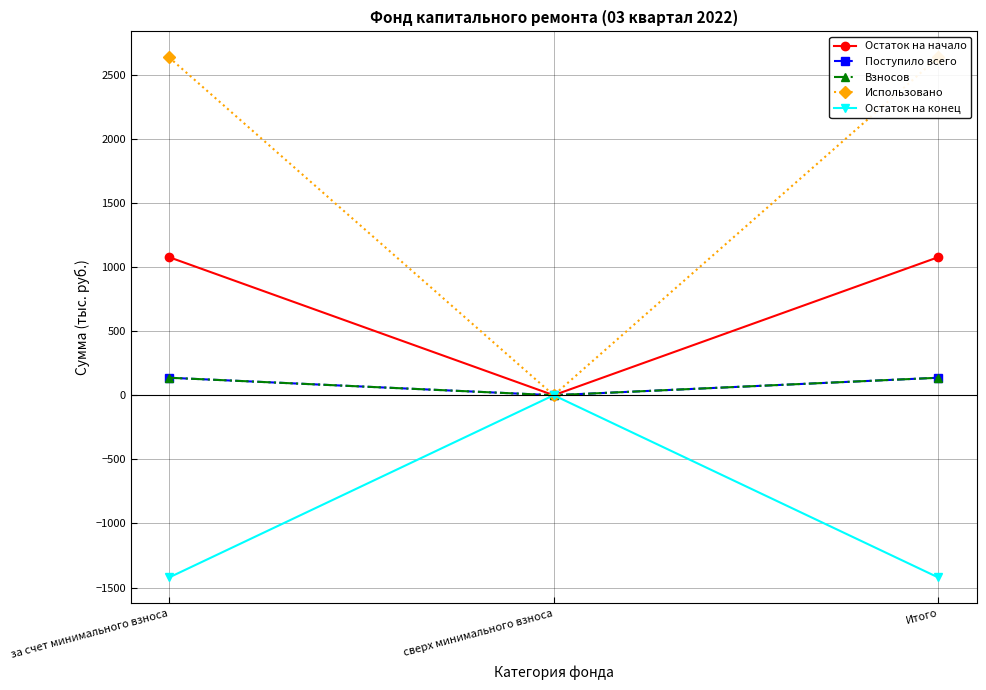

Where does the Остаток на конец series first go above -1420?

сверх минимального взноса